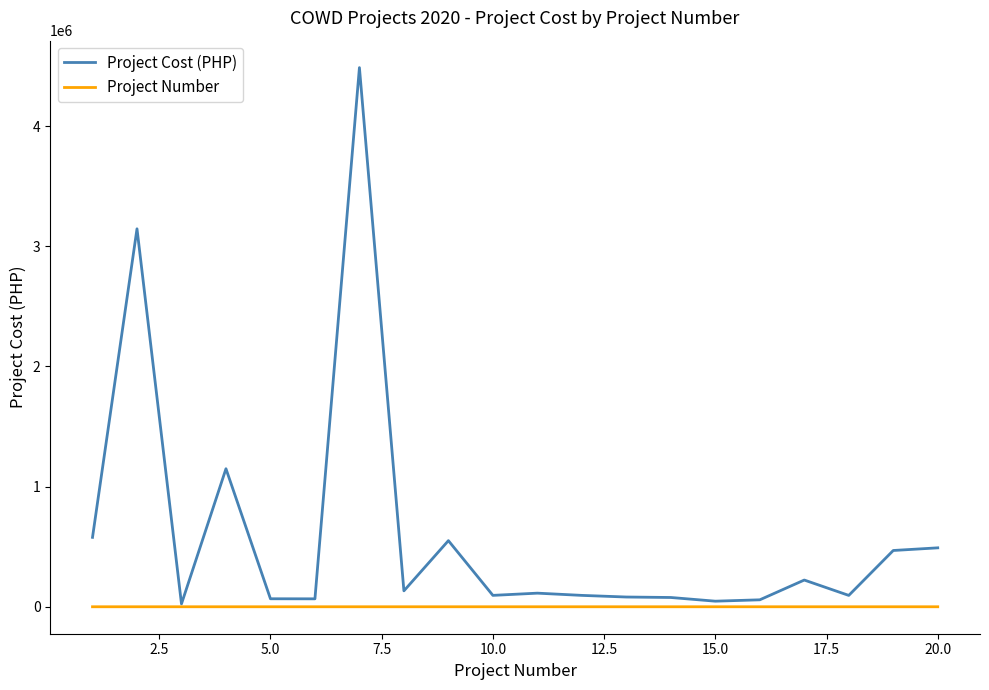

Which series has the widest spread of values?

Project Cost (PHP)